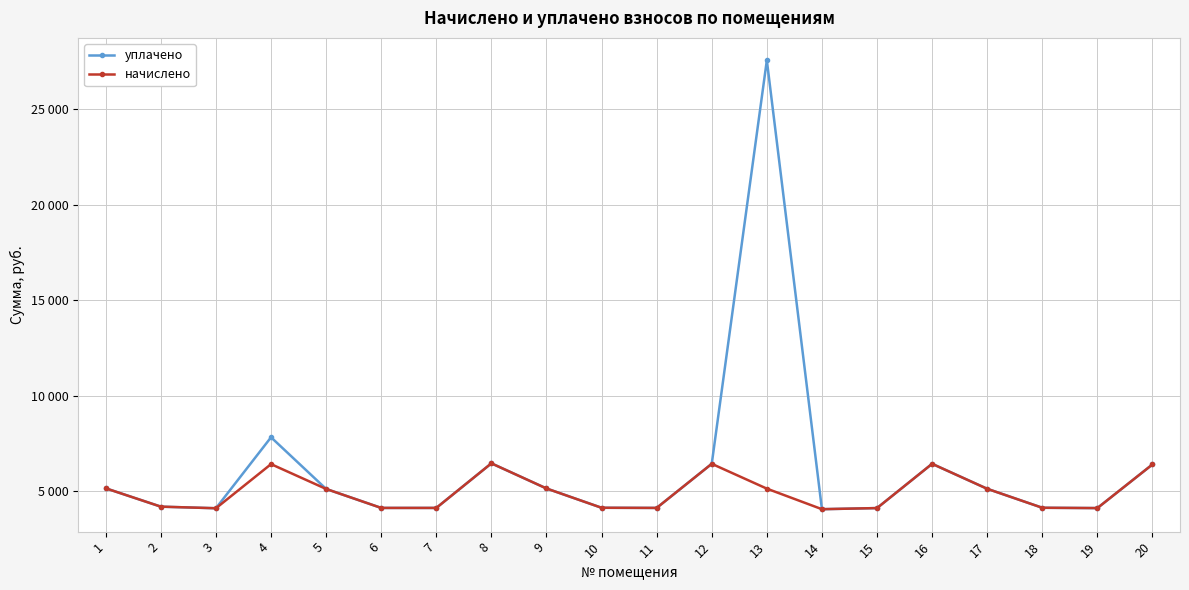

Is this an area chart (filled region under the line)?

No